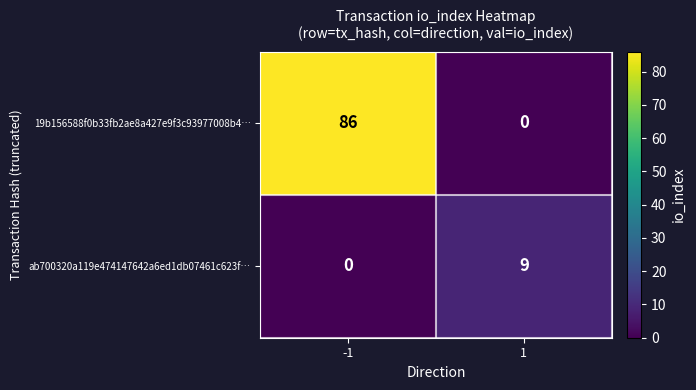

What is the maximum value for ab700320a119e474147642a6ed1db07461c623f…?

9